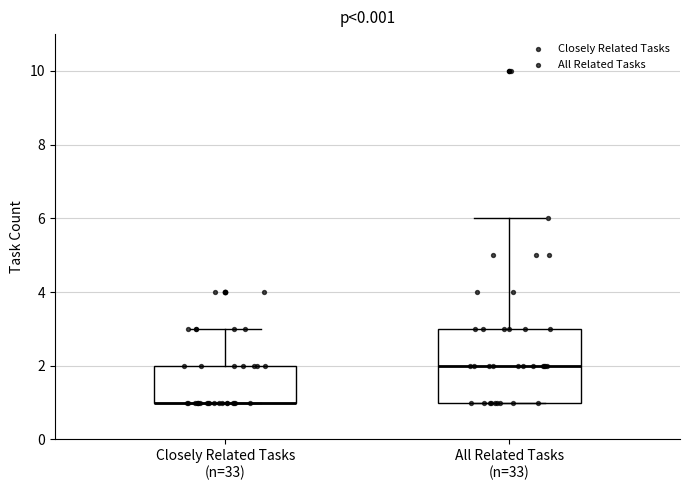

Comparing the boxes themselves (not the whiskers), which one is the tallest?

All Related Tasks (n=33)